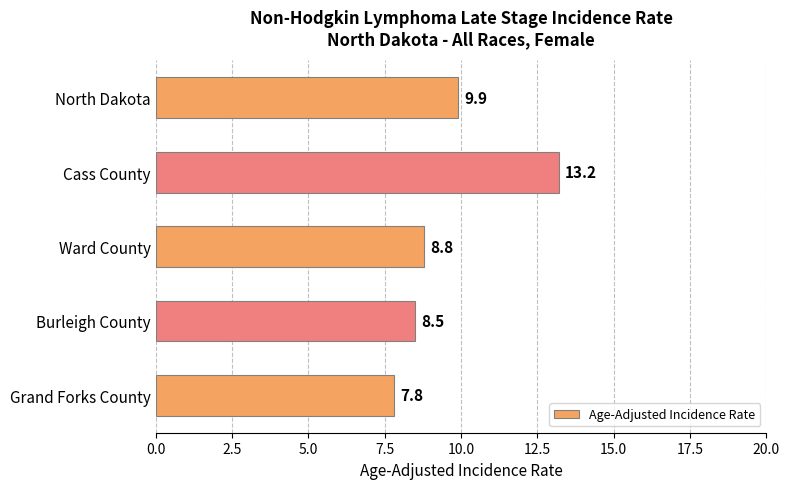

Reading top to bottom, list all the values displayed in this chart.

North Dakota=9.9	Cass County=13.2	Ward County=8.8	Burleigh County=8.5	Grand Forks County=7.8